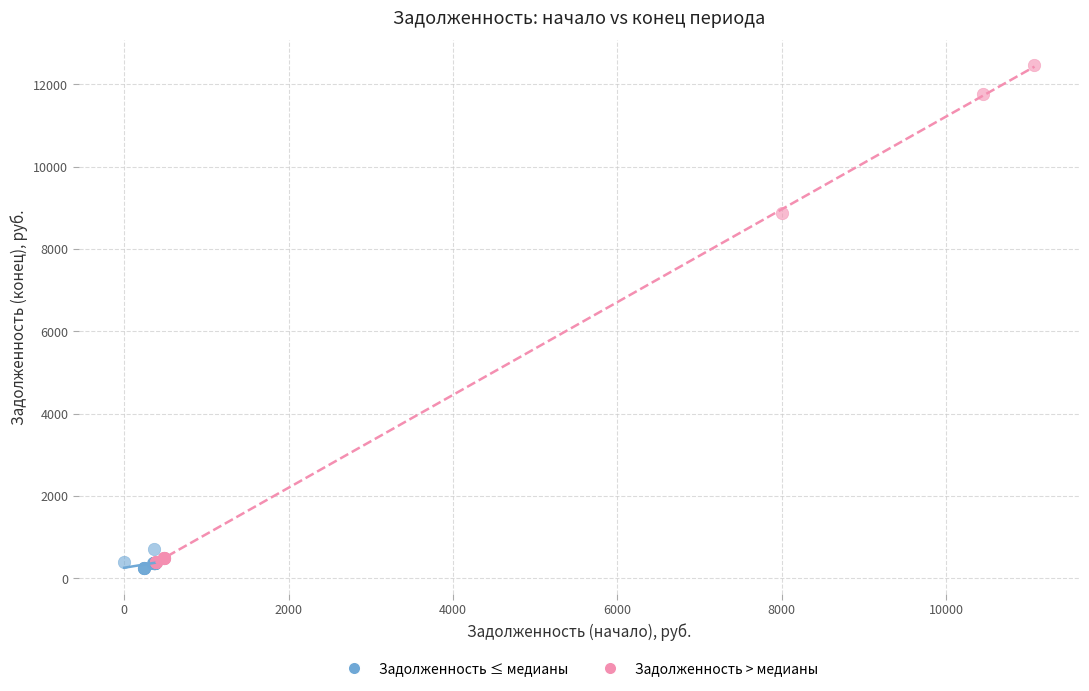

Which series reaches the minimum Y coordinate?

Задолженность ≤ медианы